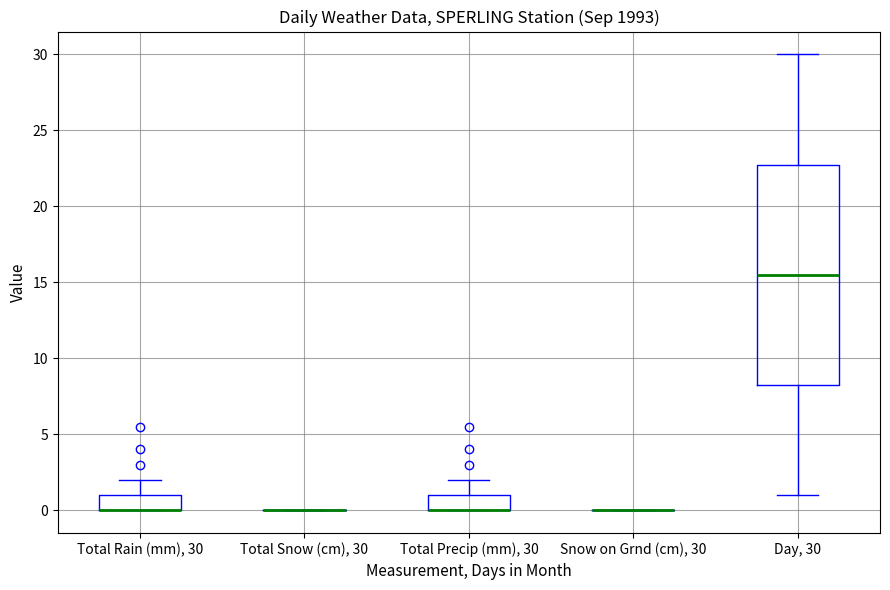

Reading left to right, read every box against the y-axis: the position of its median line, the range the box covers, and the ends of its whiskers. The values are not printed on the chart, so give them approximately, as read against the axis.

Total Rain (mm), 30: median 0.0 (drawn on the box's lower edge), box 0.0 to 1.0, whiskers 0.0 to 2.0
Total Snow (cm), 30: box collapsed to a line at 0.0, whiskers 0.0 to 0.0
Total Precip (mm), 30: median 0.0 (drawn on the box's lower edge), box 0.0 to 1.0, whiskers 0.0 to 2.0
Snow on Grnd (cm), 30: box collapsed to a line at 0.0, whiskers 0.0 to 0.0
Day, 30: median 15.5, box 8.5 to 23.0, whiskers 1.0 to 30.0